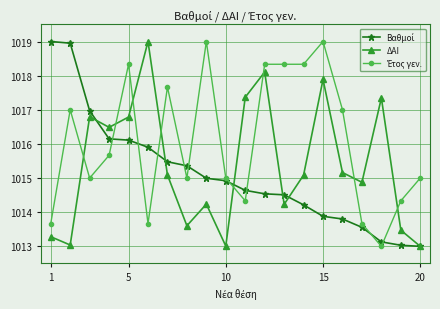

What is the minimum value for ΔΑΙ?

1013.0